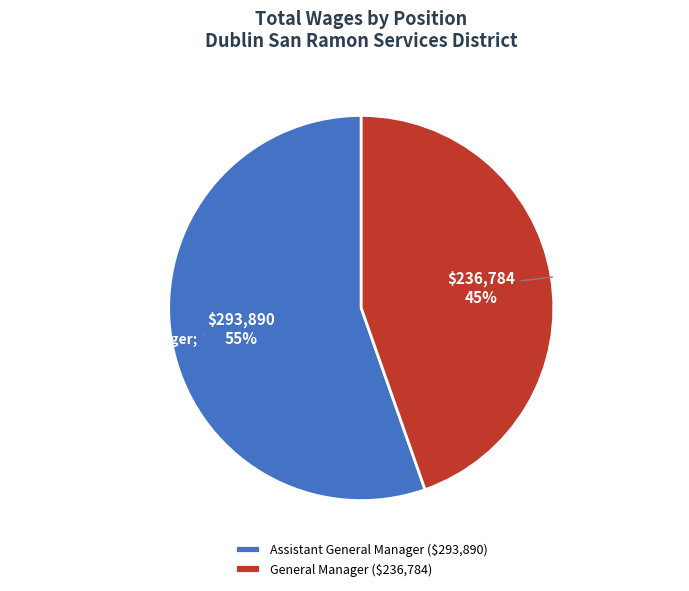

What is the change in value from Assistant General Manager to General Manager?

-57106